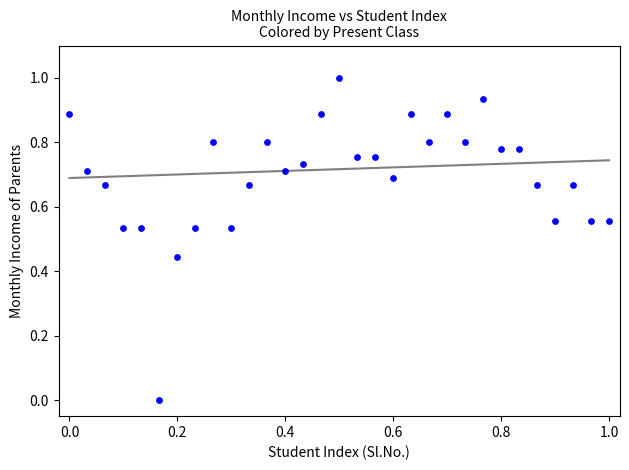

What is the range of X values (max minus min)?

1.0